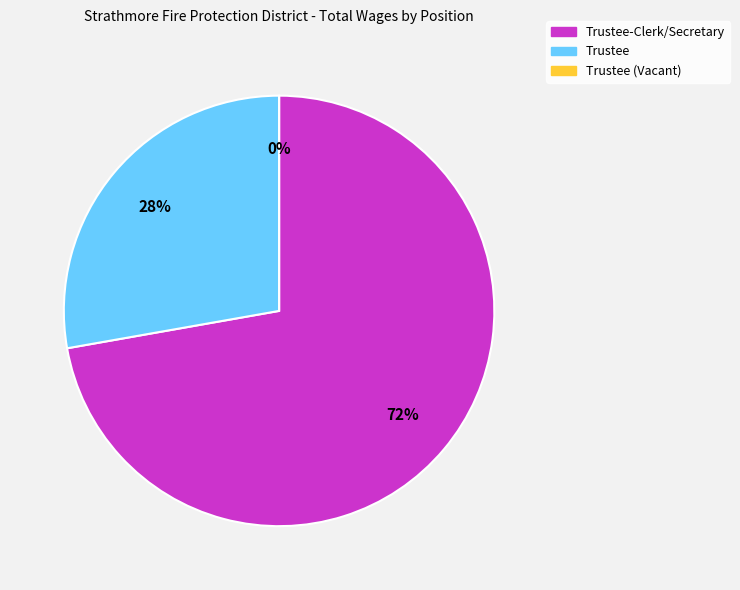

How many slices are in this pie chart?

3